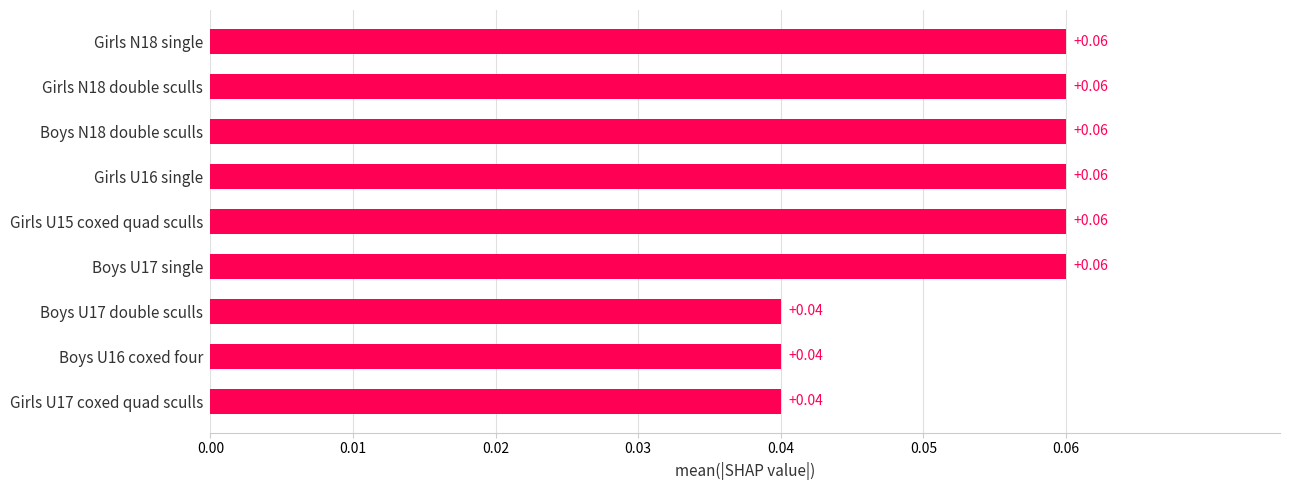

What is the sum of all values?

0.5